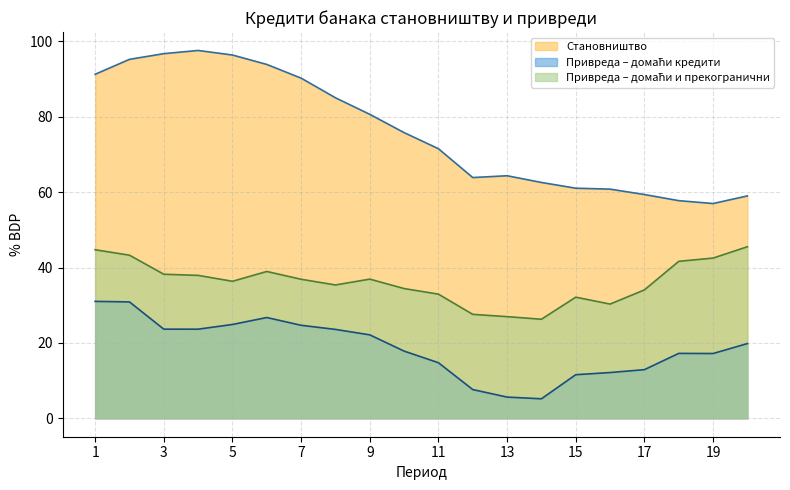

Rank the series by their maximum value, from highest to lowest.

Становништво, Привреда – домаћи и прекогранични, Привреда – домаћи кредити